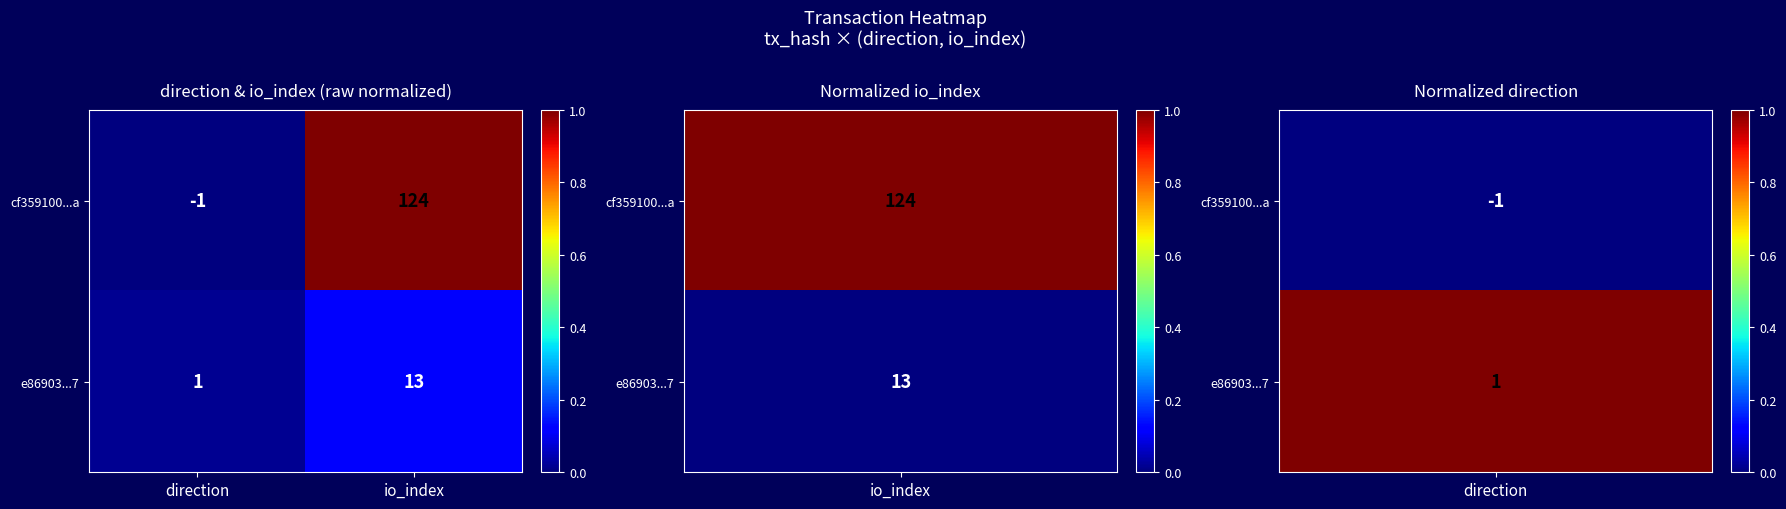

Reading left to right, extract all data points from this chart.

cf359100...a: direction=-1	io_index=124
e86903...7: direction=1	io_index=13